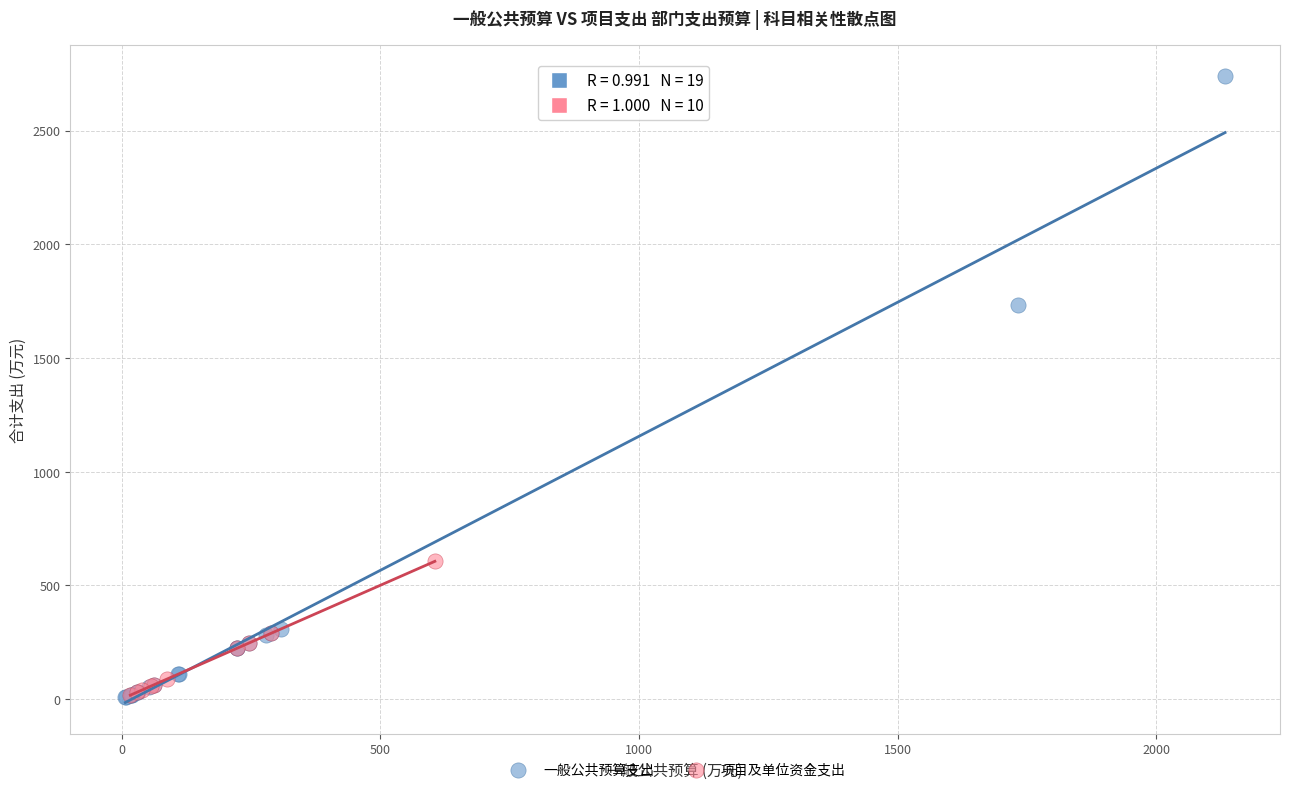

Which series contains the highest Y value?

一般公共预算支出